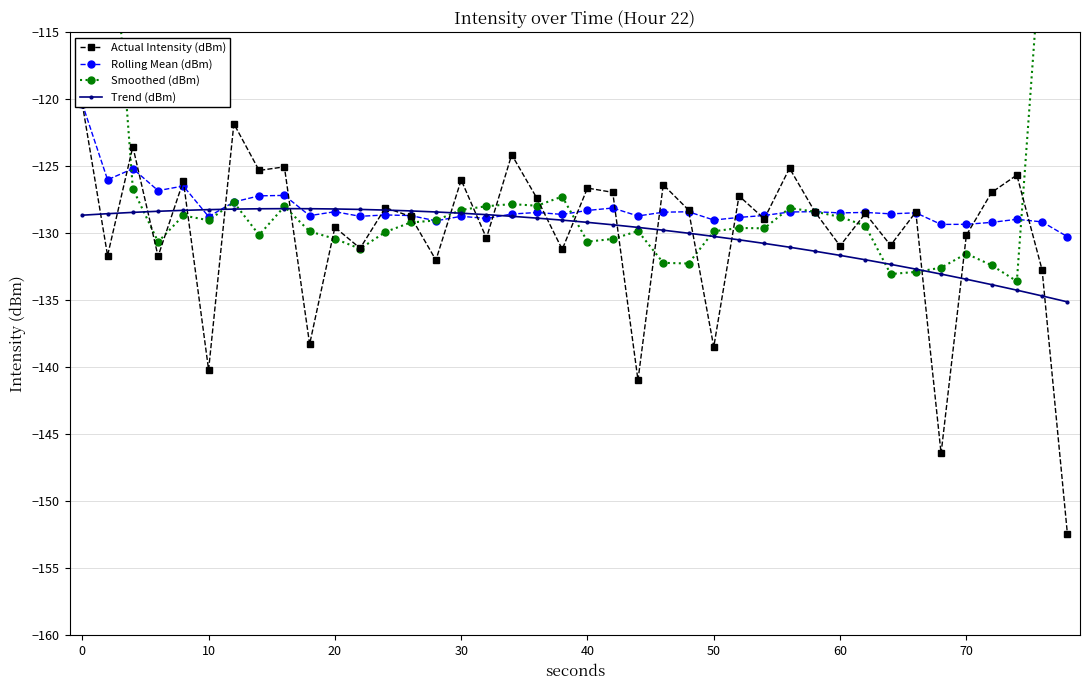

True or false: Trend (dBm) has more than 0 points higher than both neighbors.

True